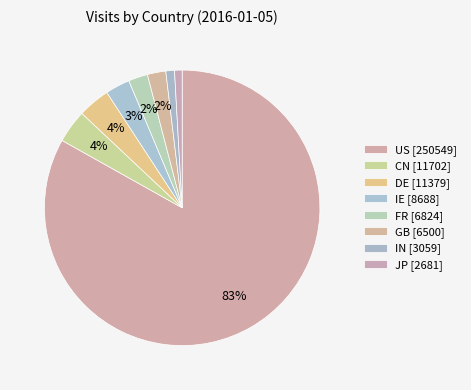

How many slices are in this pie chart?

8